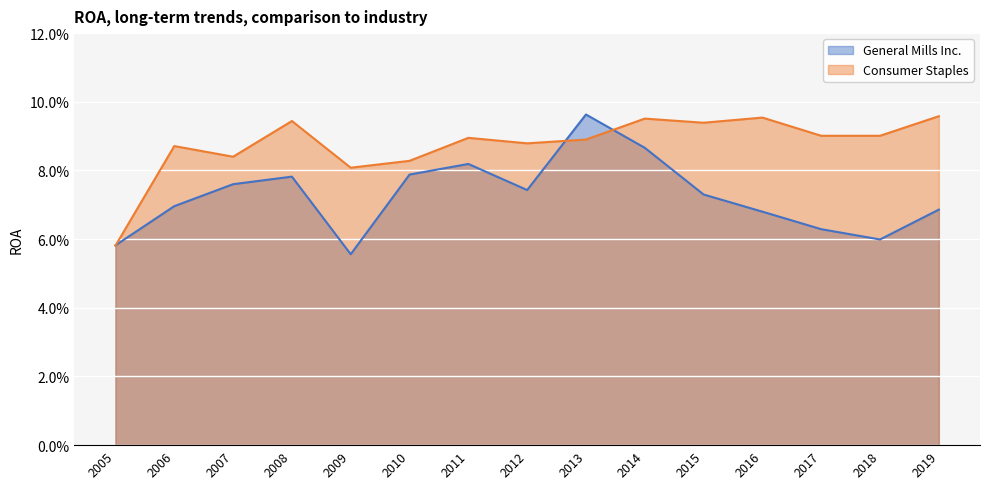

The Consumer Staples series shows 0.0 at 2015. True or false?

False